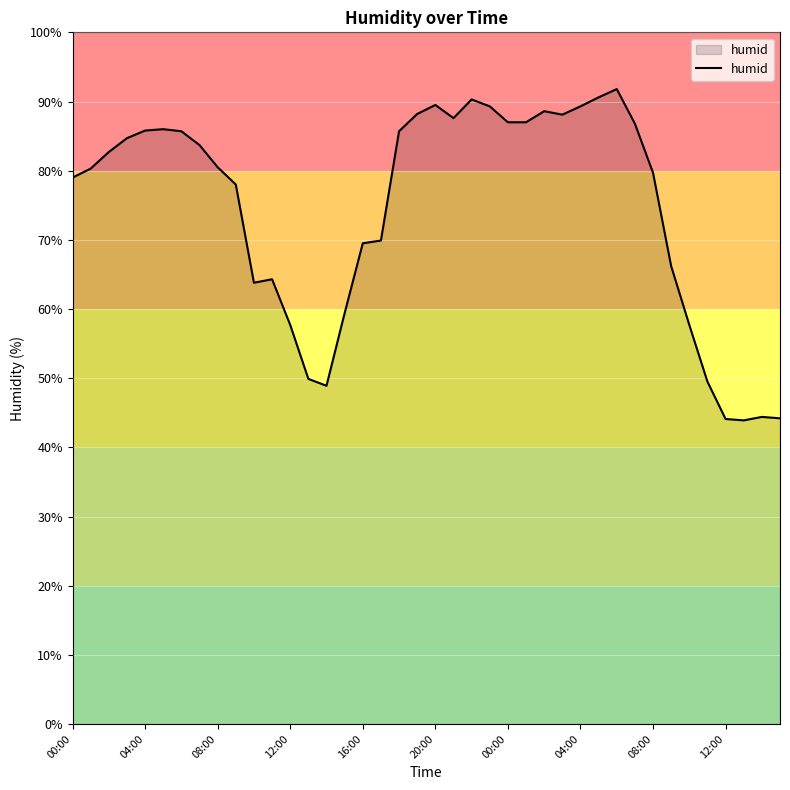

What is the difference between the maximum and minimum values?

47.9